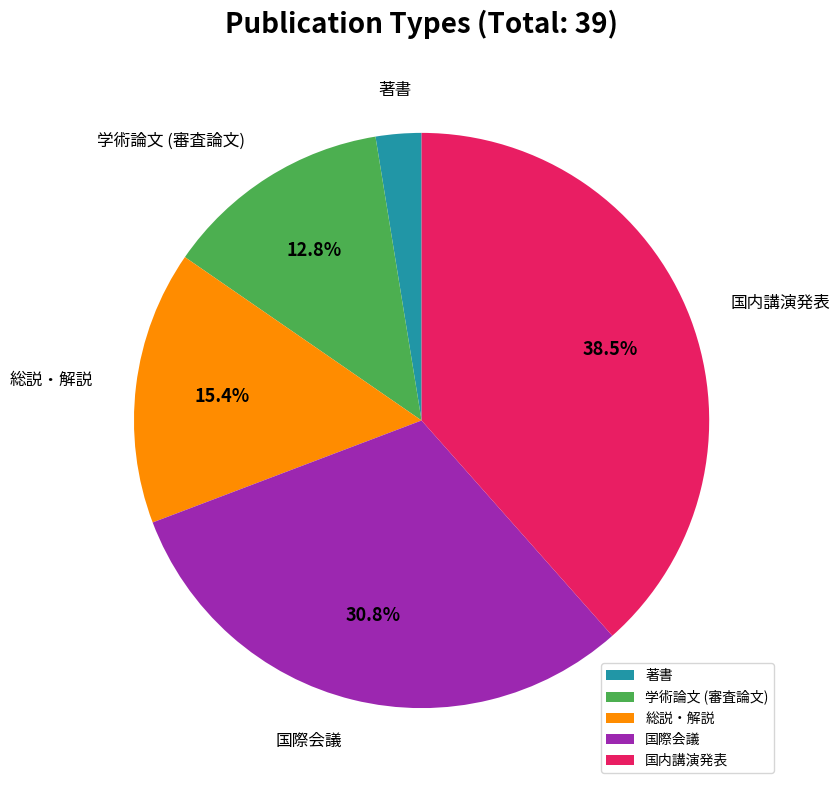

What portion of the pie excludes 学術論文 (審査論文)?

87.2%